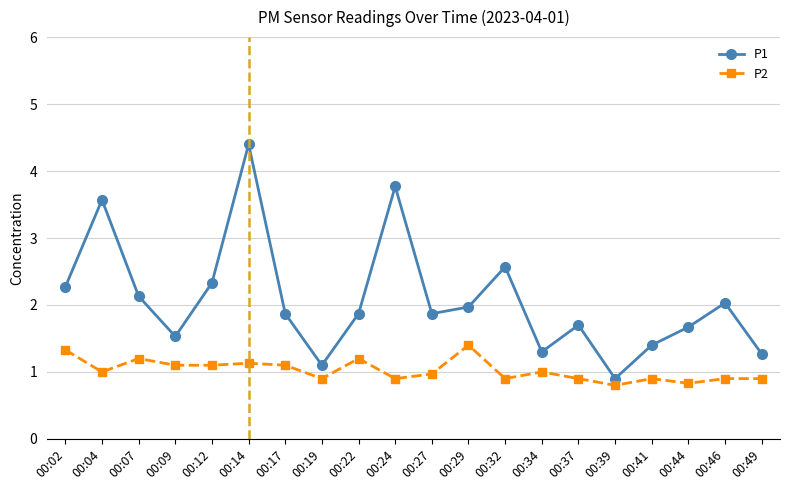

Reading left to right, what are all the values shown in this chart?

P1: 00:02=2.3	00:04=3.6	00:07=2.1	00:09=1.5	00:12=2.3	00:14=4.4	00:17=1.9	00:19=1.1	00:22=1.9	00:24=3.8	00:27=1.9	00:29=2.0	00:32=2.6	00:34=1.3	00:37=1.7	00:39=0.9	00:41=1.4	00:44=1.7	00:46=2.0	00:49=1.3
P2: 00:02=1.3	00:04=1.0	00:07=1.2	00:09=1.1	00:12=1.1	00:14=1.1	00:17=1.1	00:19=0.9	00:22=1.2	00:24=0.9	00:27=1.0	00:29=1.4	00:32=0.9	00:34=1.0	00:37=0.9	00:39=0.8	00:41=0.9	00:44=0.8	00:46=0.9	00:49=0.9